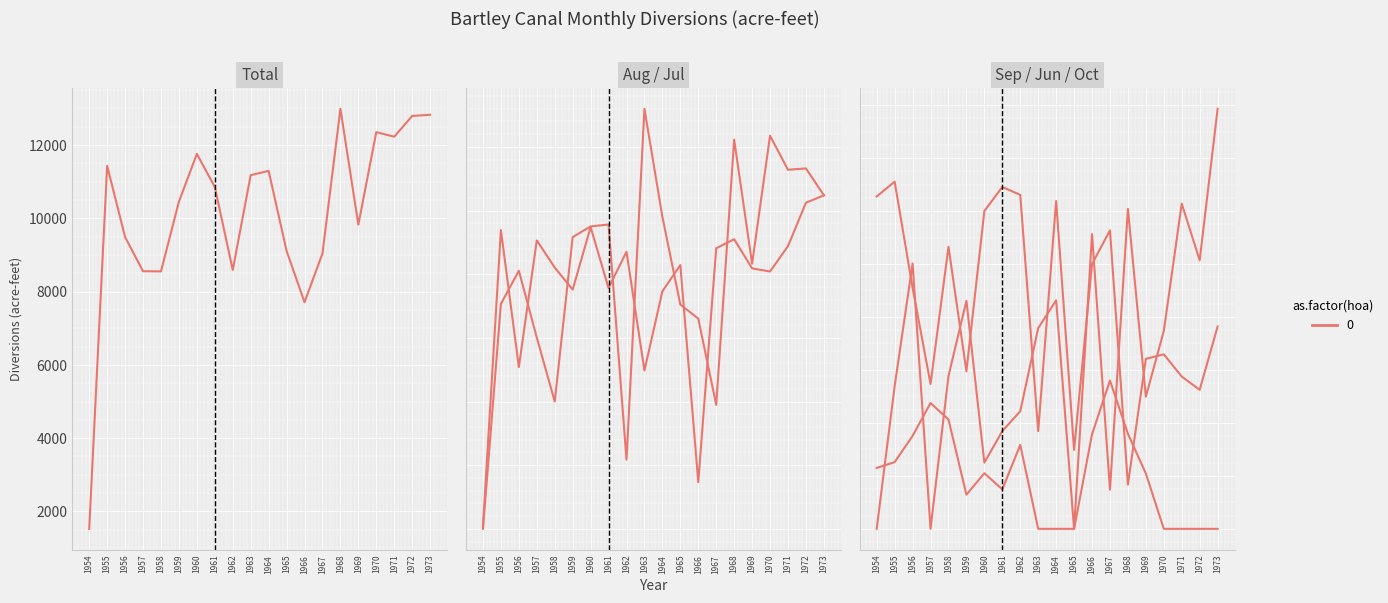

What is the difference between the highest and lowest values at 1961?

10708